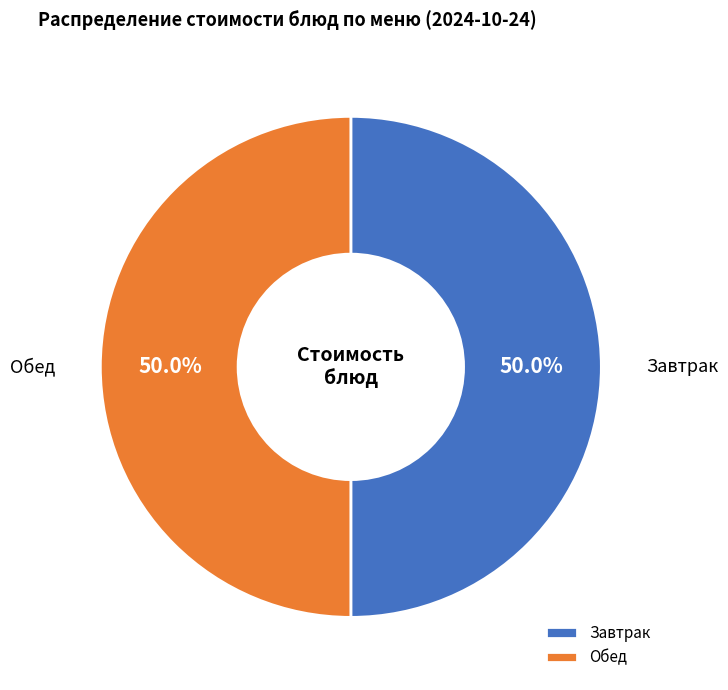

Do Завтрак and Обед together represent more than half of the pie?

Yes